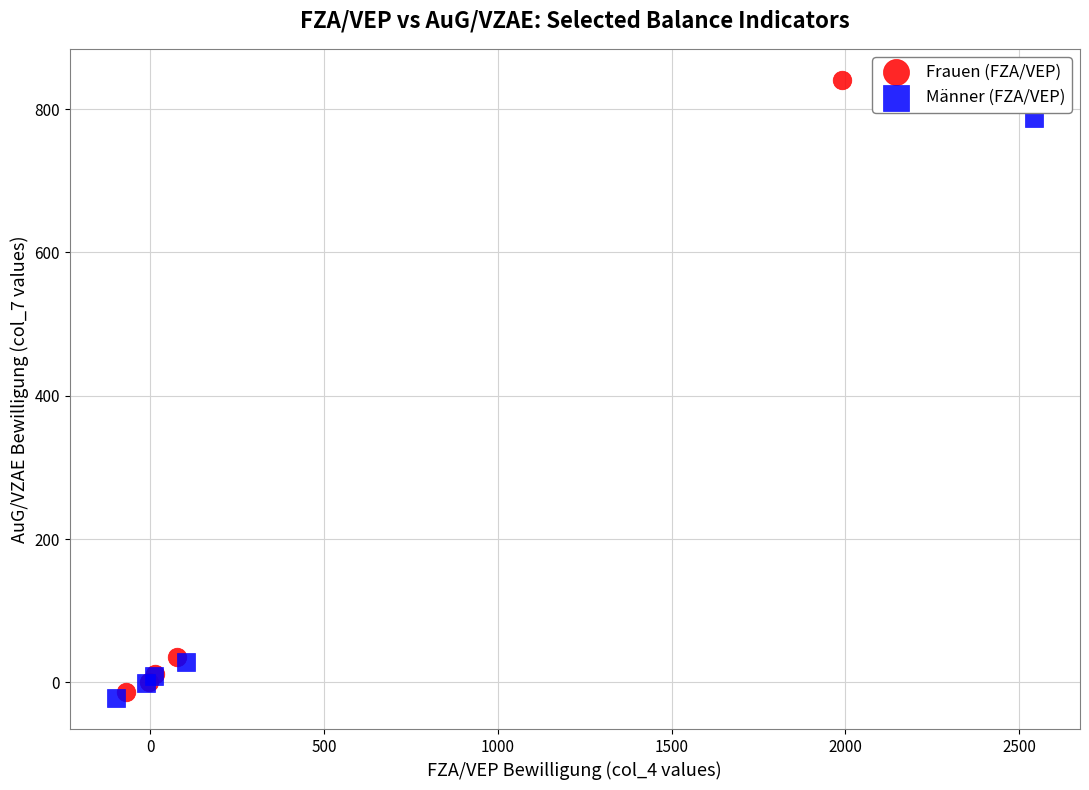

What are all the series names shown in the legend?

Frauen (FZA/VEP), Männer (FZA/VEP)